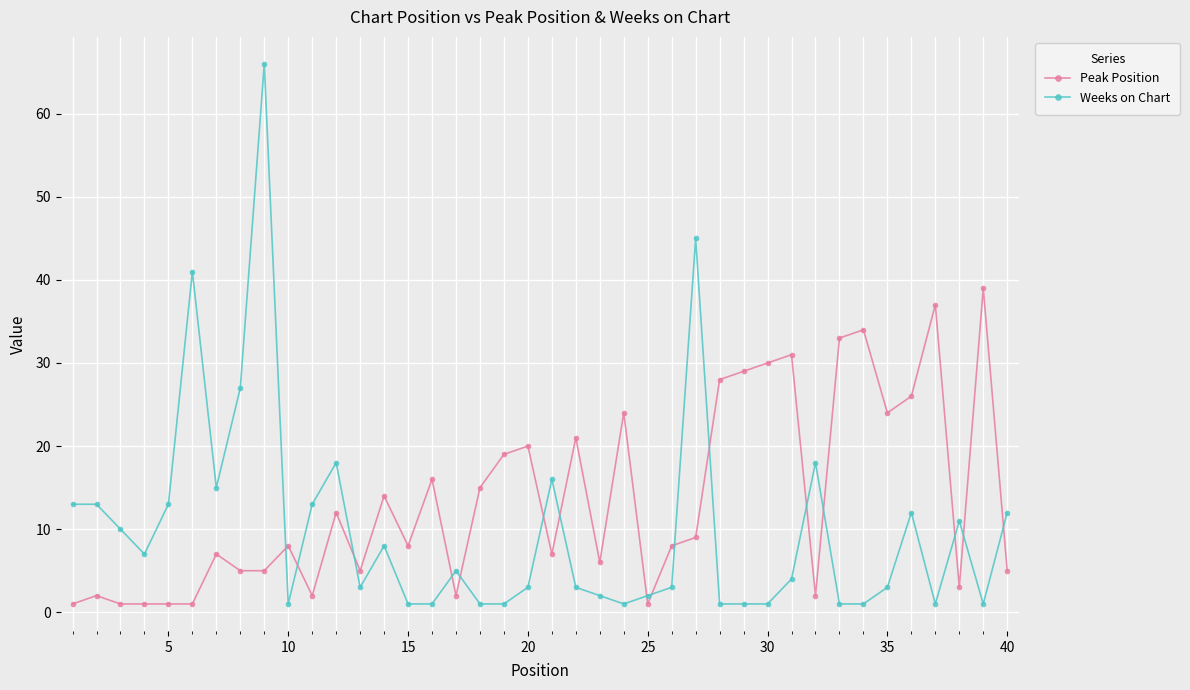

What is the value of the Peak Position point at the 36th from the left?

26